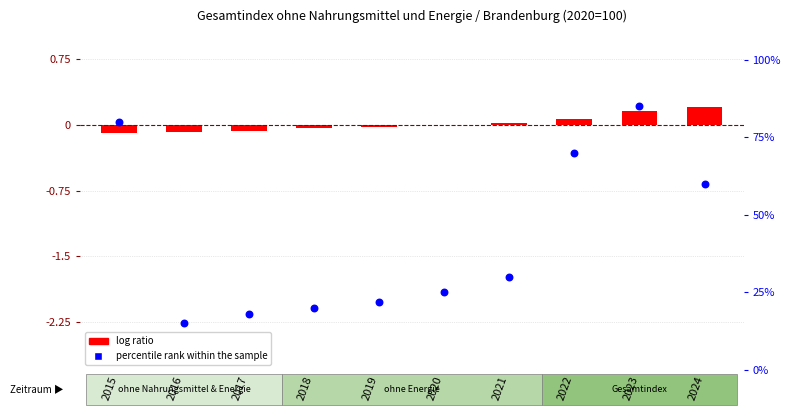

Which series has the largest Y range (max minus min)?

percentile rank within the sample